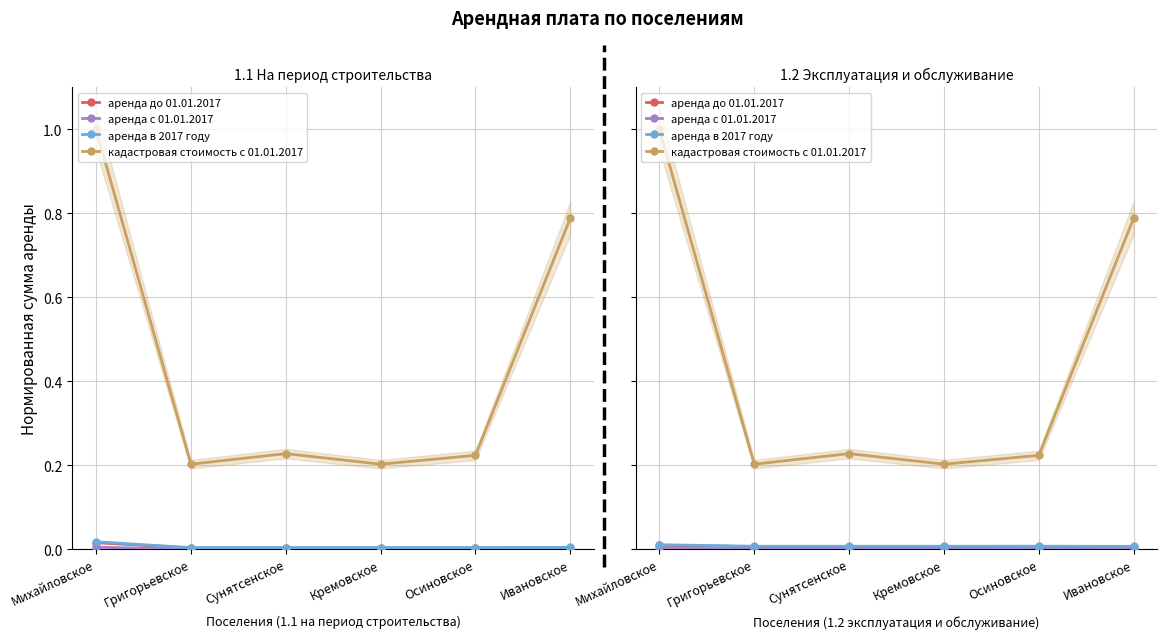

What is the total value across all series at Григорьевское?

0.2